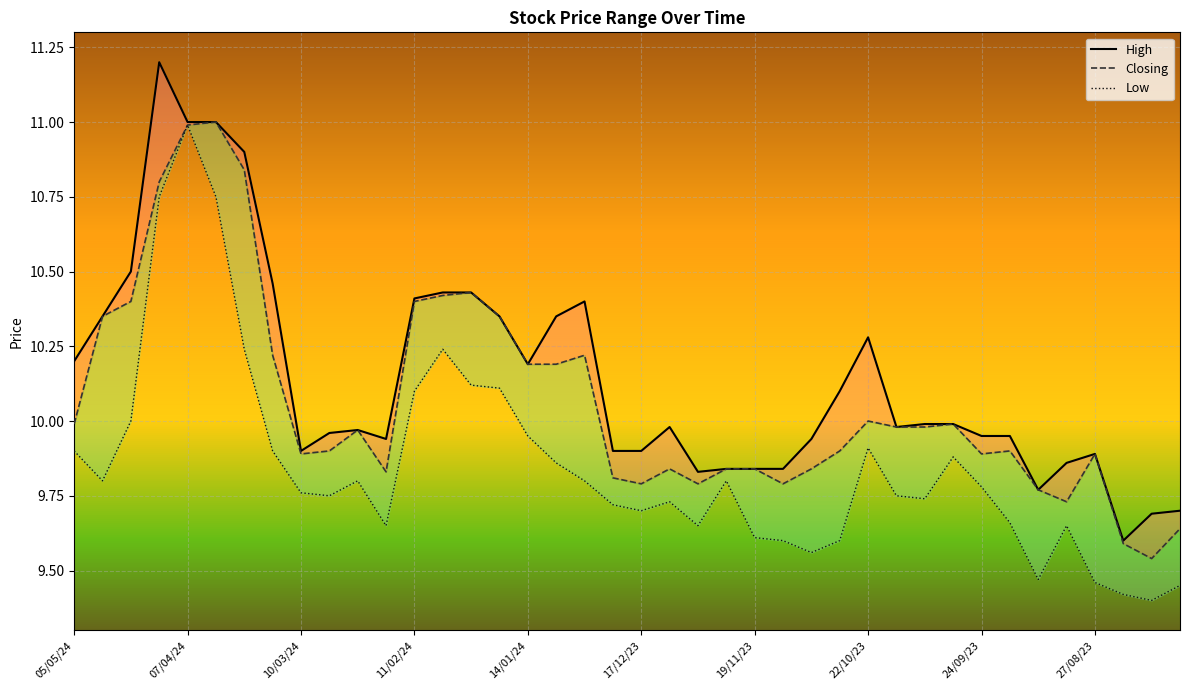

Where is High nearest to the value 10?

30